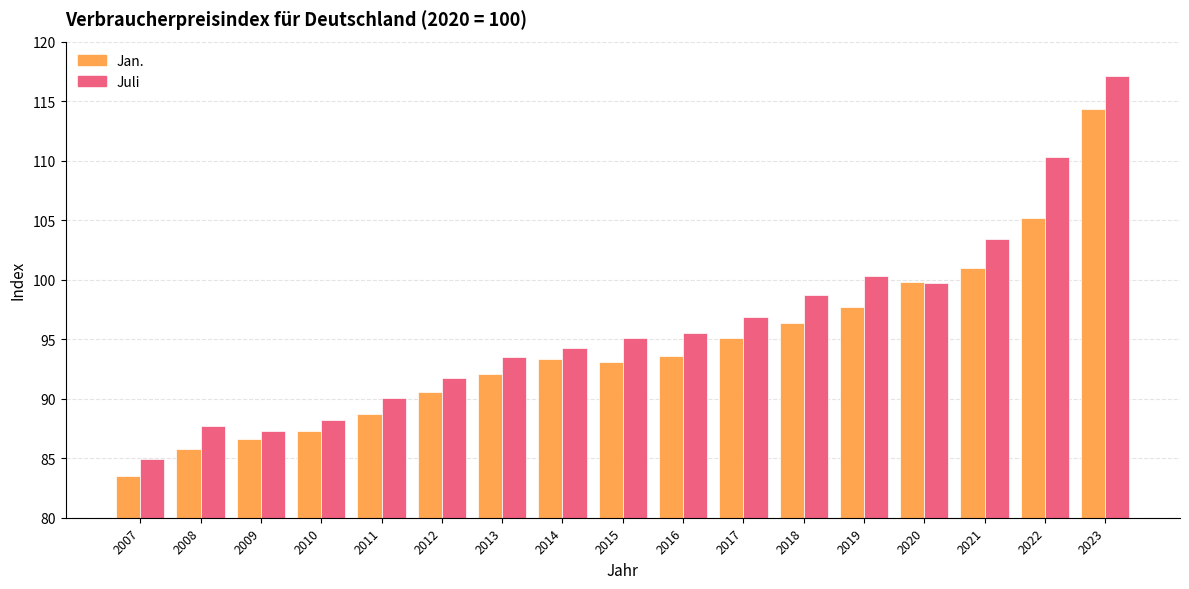

What is the spread (max minus min) of values at 2019?

2.6